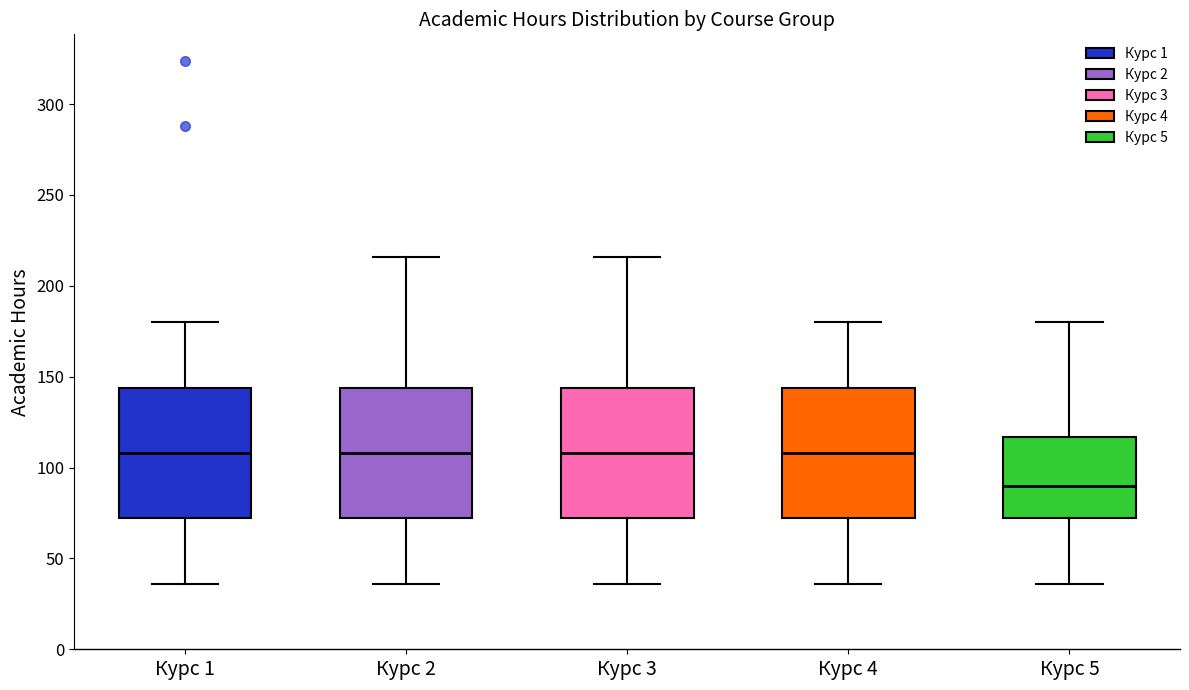

Reading left to right, read every box against the y-axis: the position of its median line, the range the box covers, and the ends of its whiskers. The values are not printed on the chart, so give them approximately, as read against the axis.

Курс 1: median 110, box 70 to 145, whiskers 35 to 180
Курс 2: median 110, box 70 to 145, whiskers 35 to 215
Курс 3: median 110, box 70 to 145, whiskers 35 to 215
Курс 4: median 110, box 70 to 145, whiskers 35 to 180
Курс 5: median 90, box 70 to 115, whiskers 35 to 180